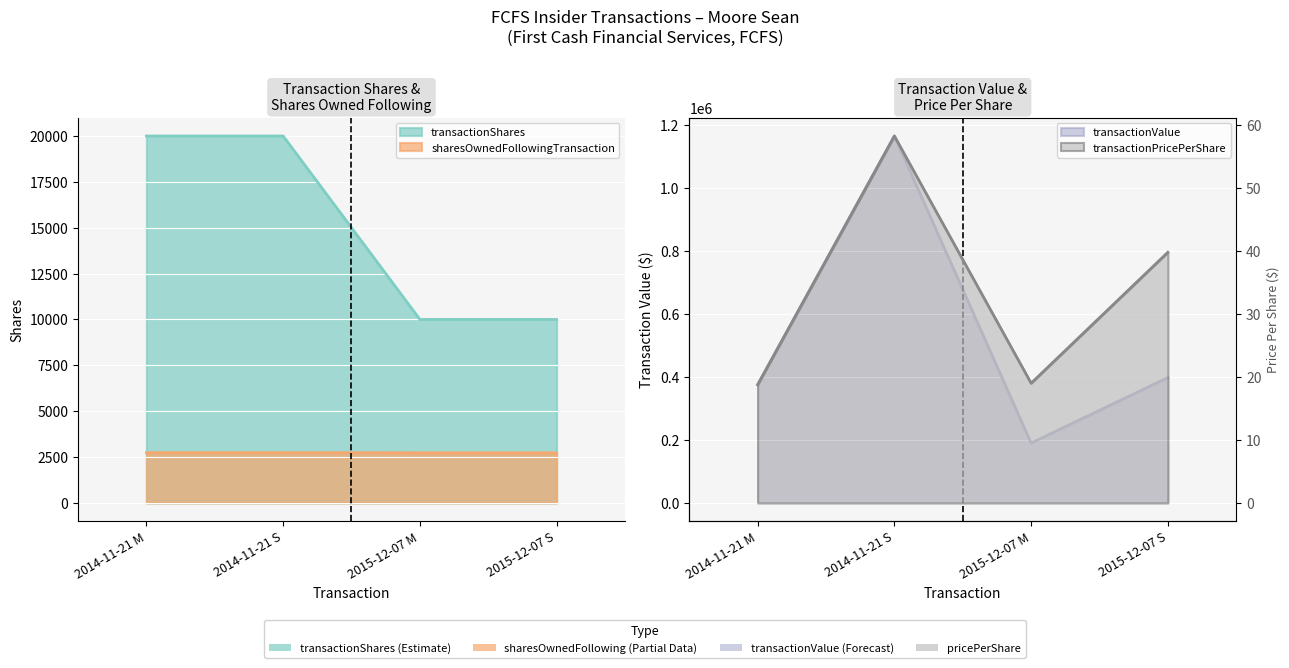

Count the number of data series in this chart.

4